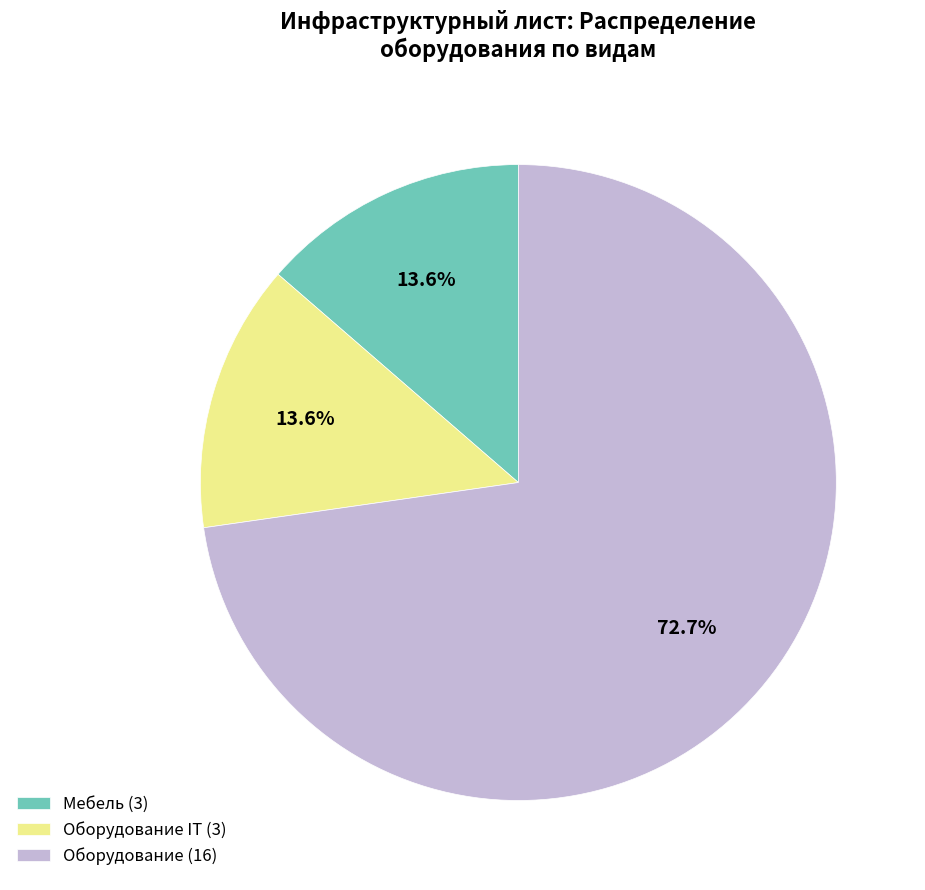

What is the largest slice in the pie chart?

Оборудование (16)